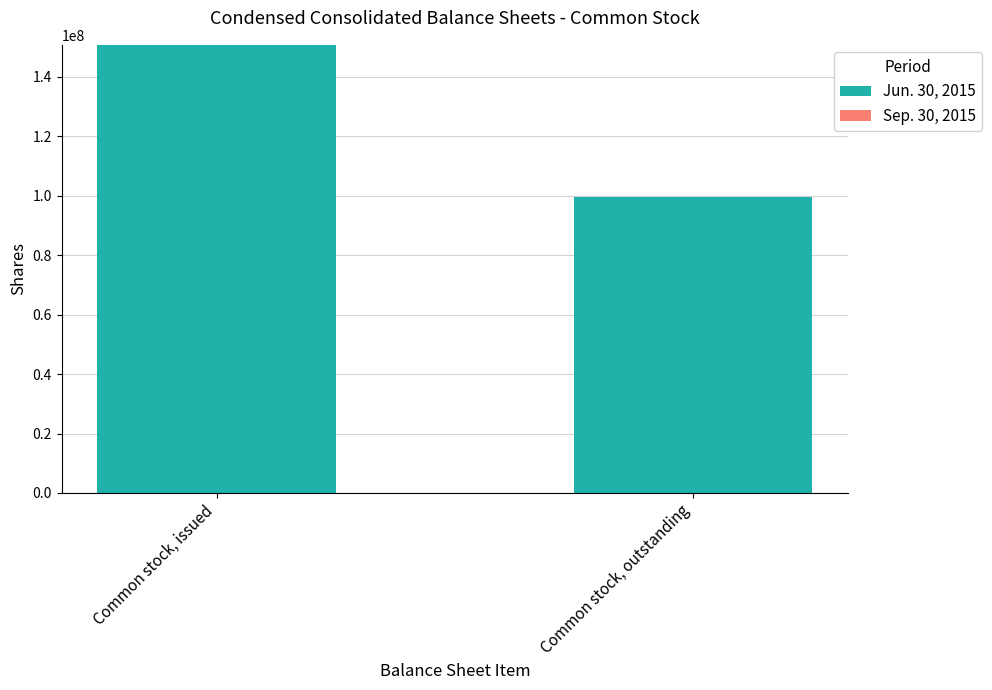

Is it true that the value at Common stock, issued is 49836240?

False